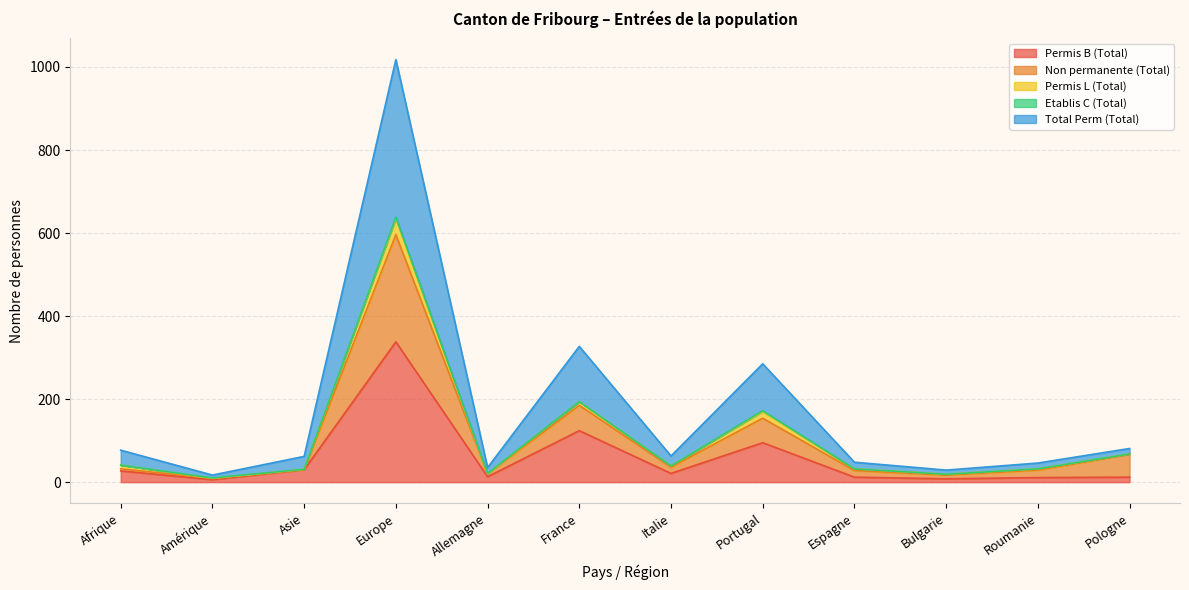

What is the highest value of the Permis B (Total) series?

338